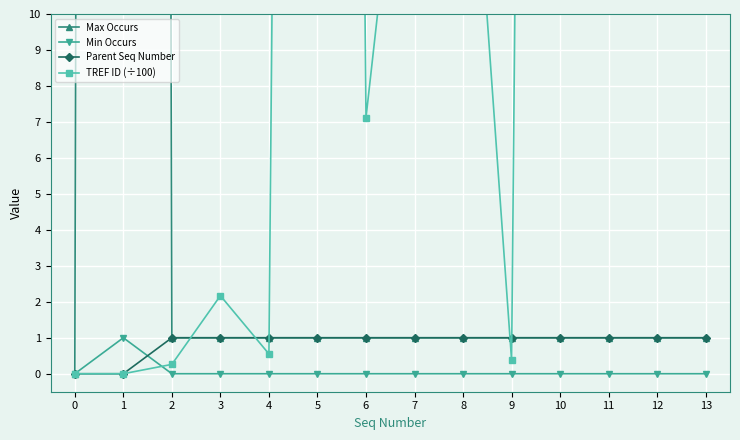

What is the sum of all Min Occurs values?

1.0